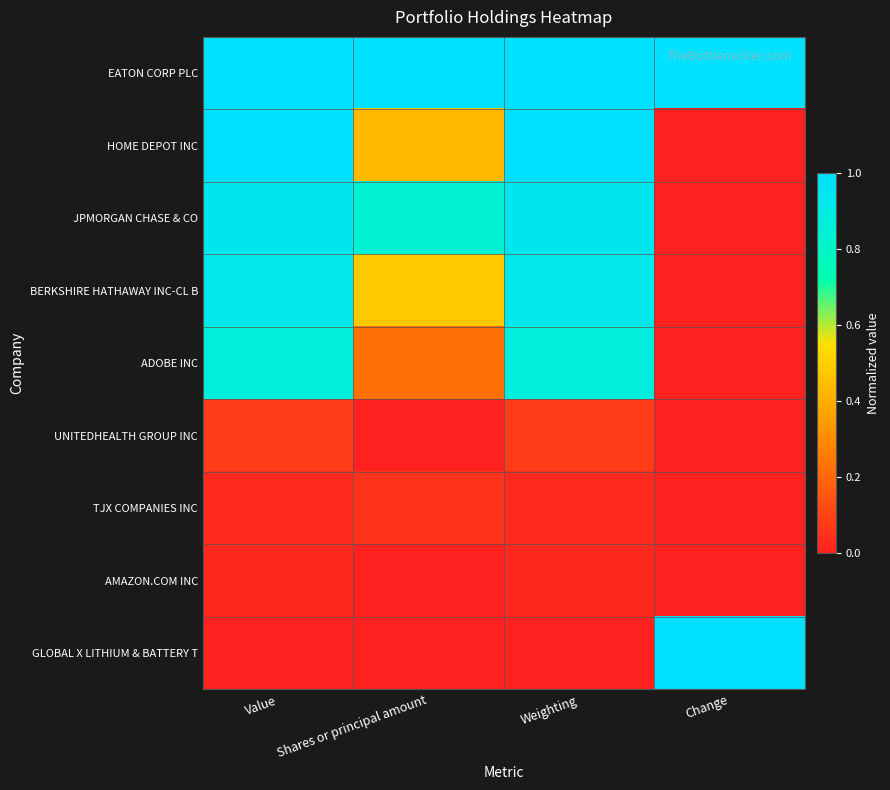

Which series has the largest total across all categories?

EATON CORP PLC